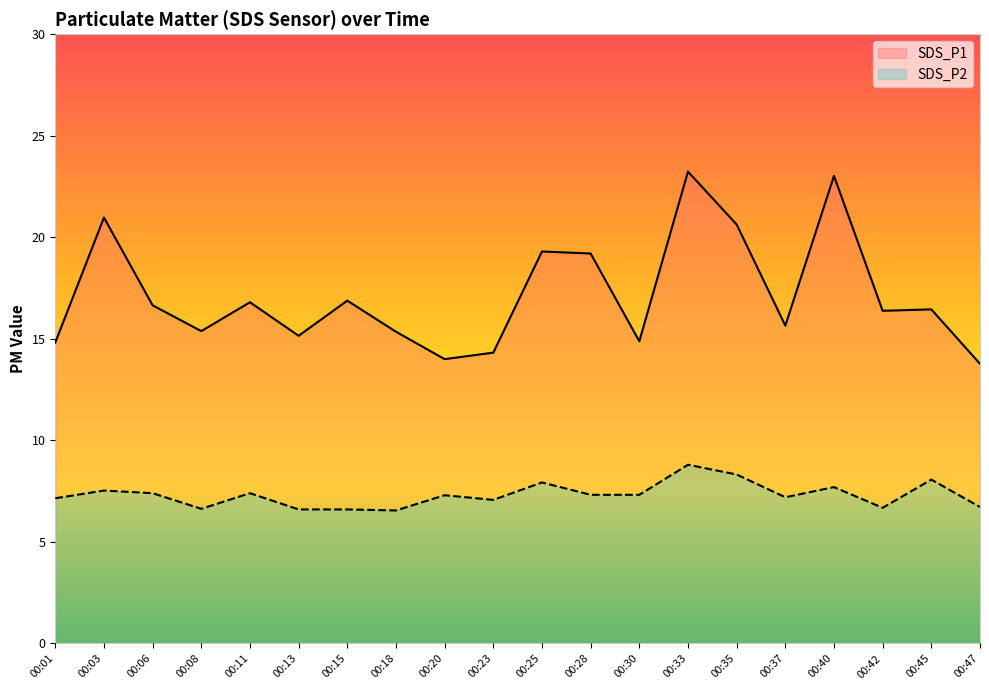

What is the value of the SDS_P2 point at the 2nd from the left?

7.5